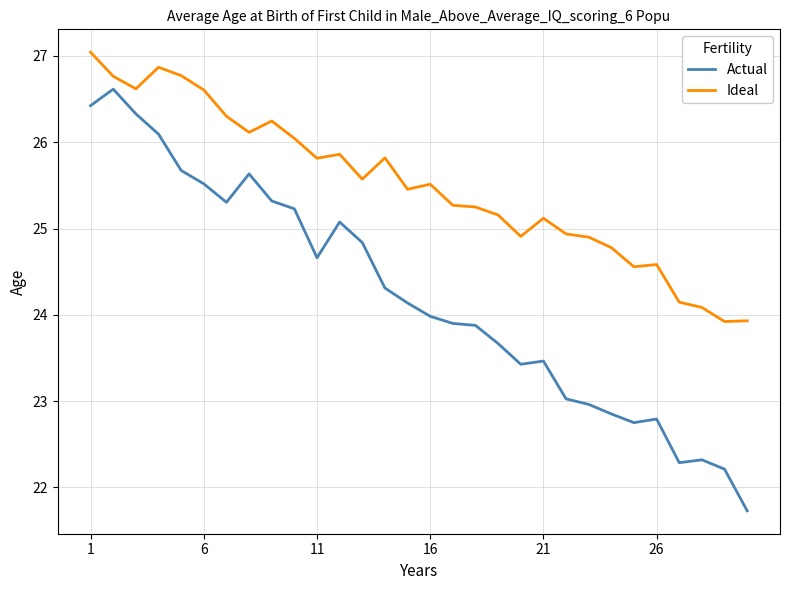

What is the difference between the maximum and minimum values in the Actual series?

4.9